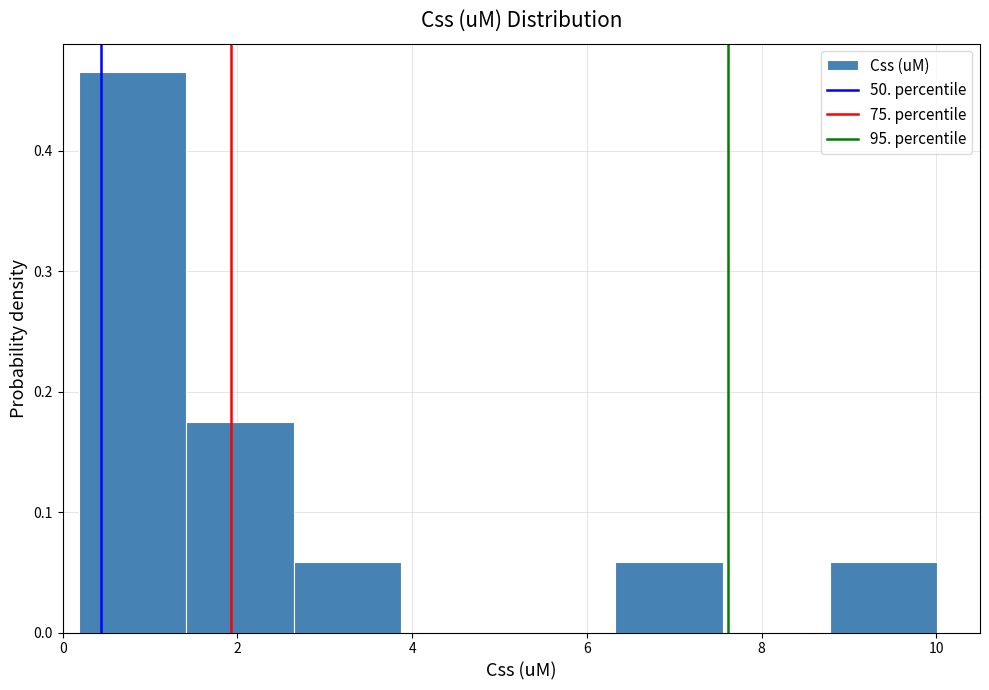

Which range on the x-axis has the tallest bar?

0.2 to 1.4